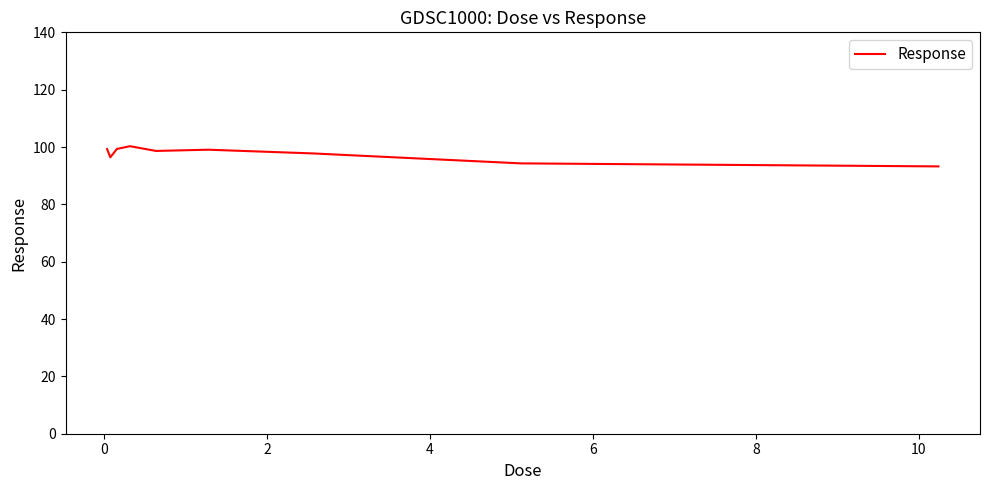

What is the difference between the maximum and minimum values?

7.0